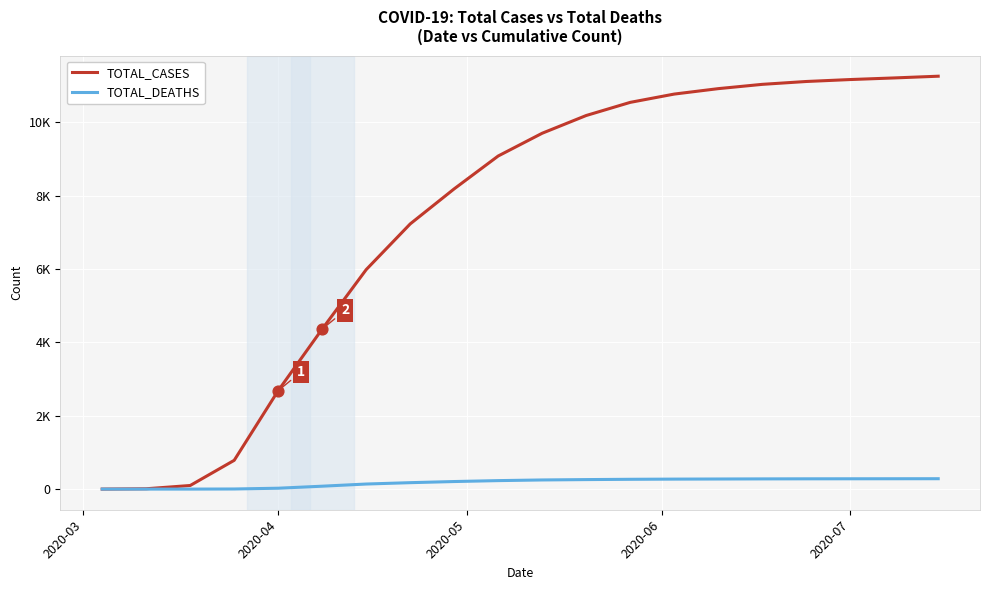

Is this an area chart (filled region under the line)?

No